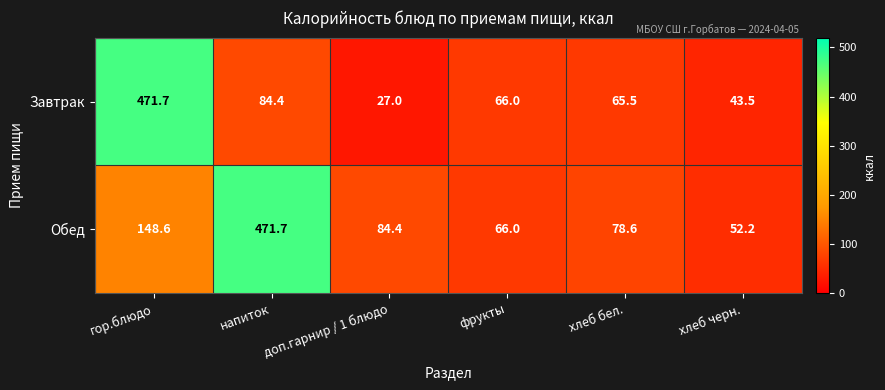

What is the maximum value for Завтрак?

471.7